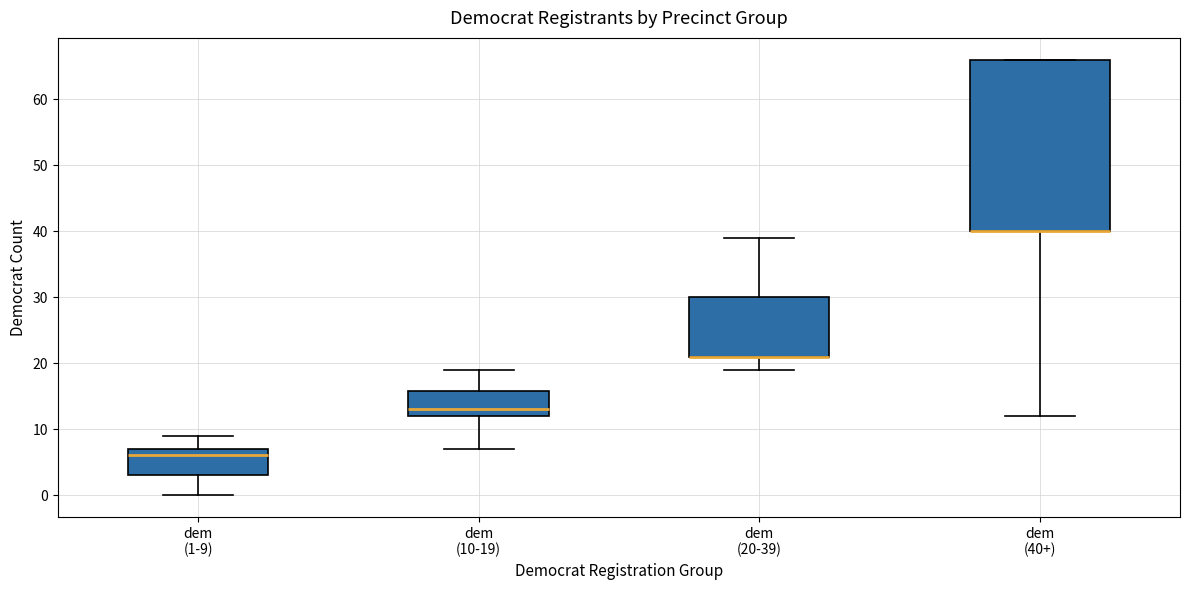

Where is the lower edge of the box for dem (40+) on the y-axis? The values are not printed on the chart, so give them approximately, as read against the axis.

40